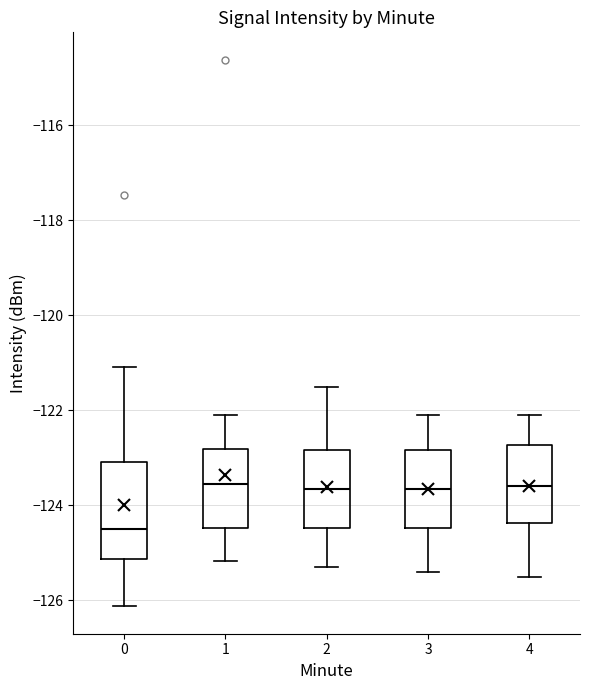

Reading left to right, transcribe this box plot: for each box, give where its median line is, the range the box spans, and where its two whiskers end, as read against the y-axis. The values are not printed on the chart, so give them approximately, as read against the axis.

0: median -124.4, box -125.2 to -123.0, whiskers -126.2 to -121.0
1: median -123.6, box -124.4 to -122.8, whiskers -125.2 to -122.0
2: median -123.6, box -124.4 to -122.8, whiskers -125.2 to -121.4
3: median -123.6, box -124.4 to -122.8, whiskers -125.4 to -122.0
4: median -123.6, box -124.4 to -122.8, whiskers -125.4 to -122.0